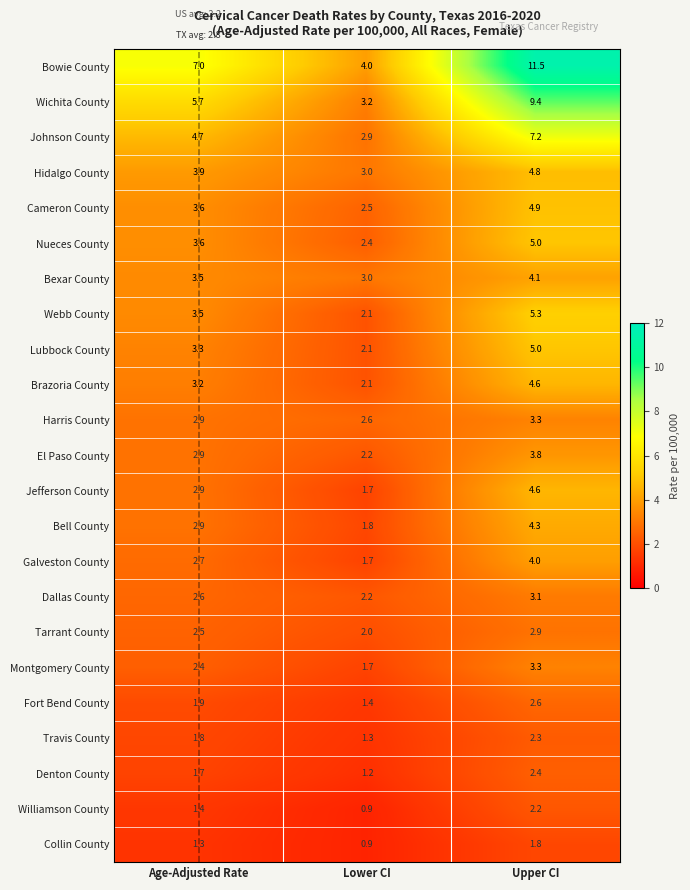

Is it true that Cameron County equals 6.0 at Age-Adjusted Rate?

False